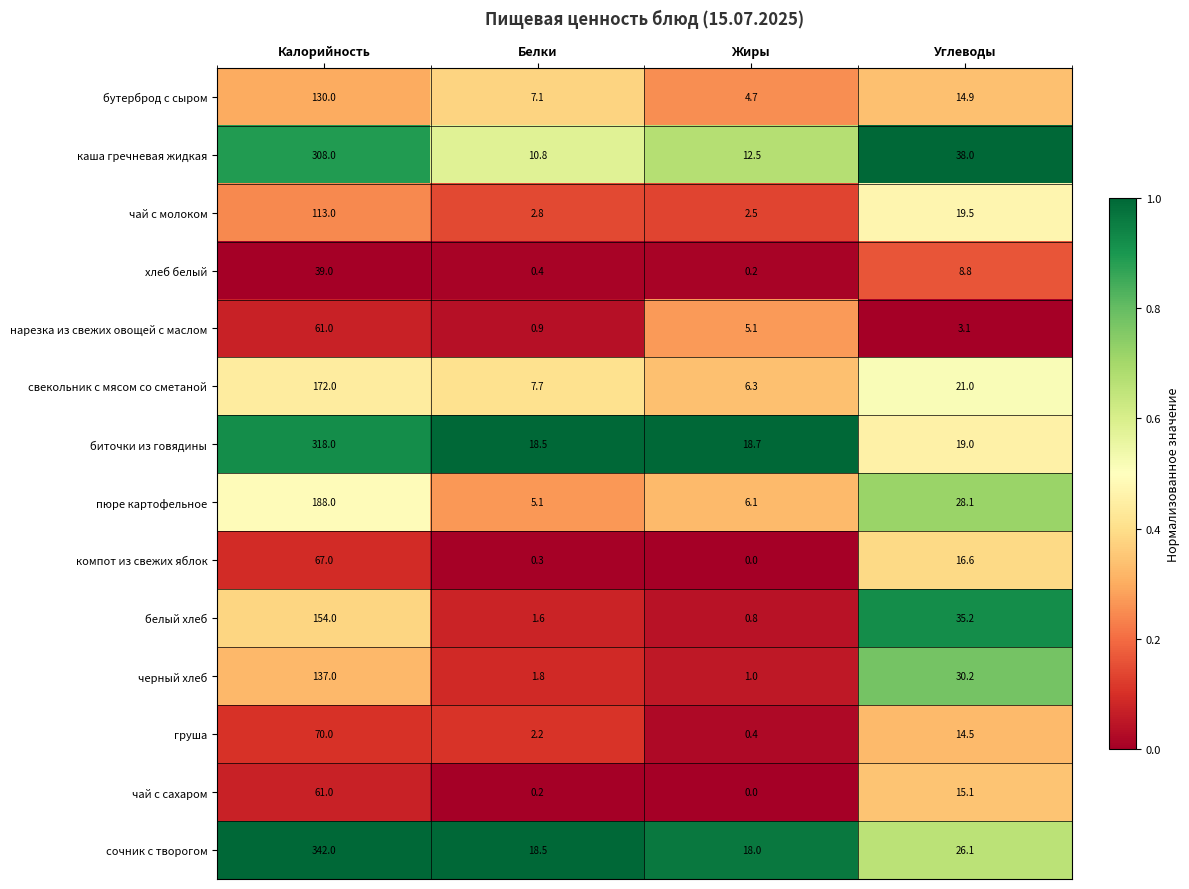

At how many categories does at least one series exceed 0?

4